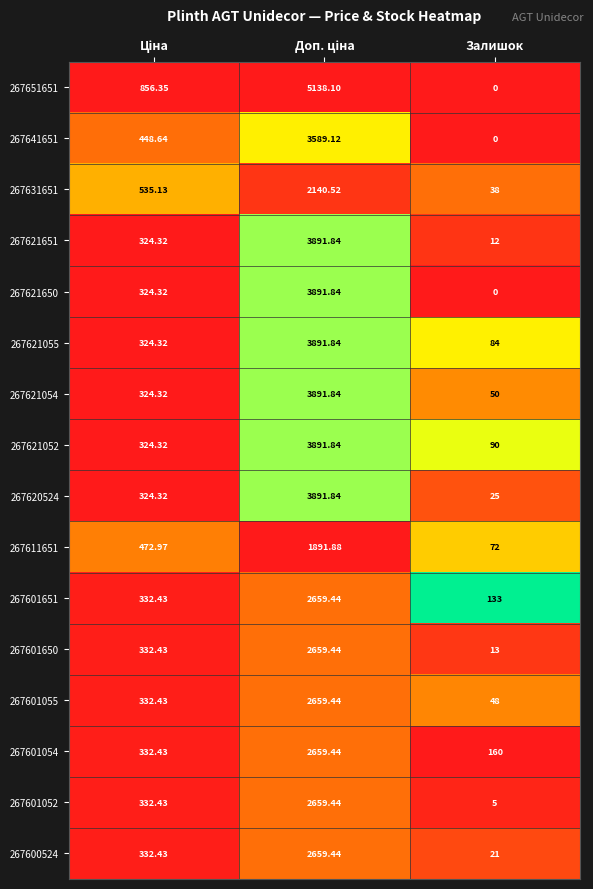

How many values in the 267601052 series are below 332?

1